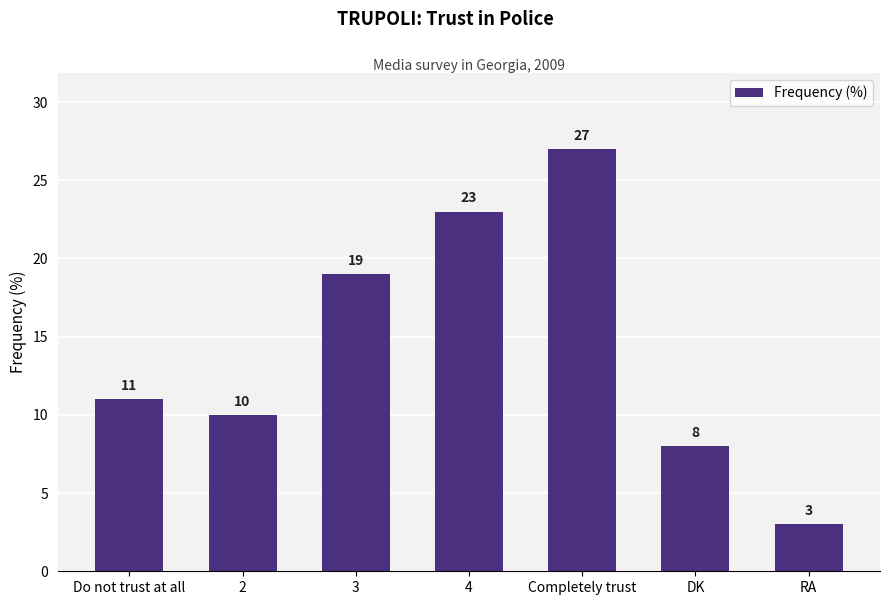

What is the smallest value displayed?

3